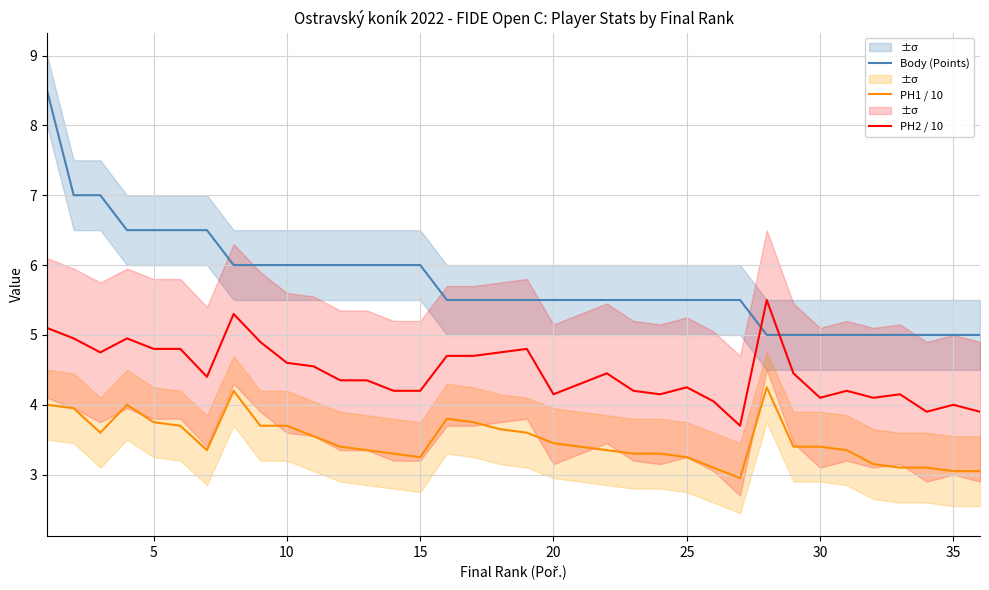

Which series ends up on top after the final intersection of PH2 / 10 and Body (Points)?

Body (Points)